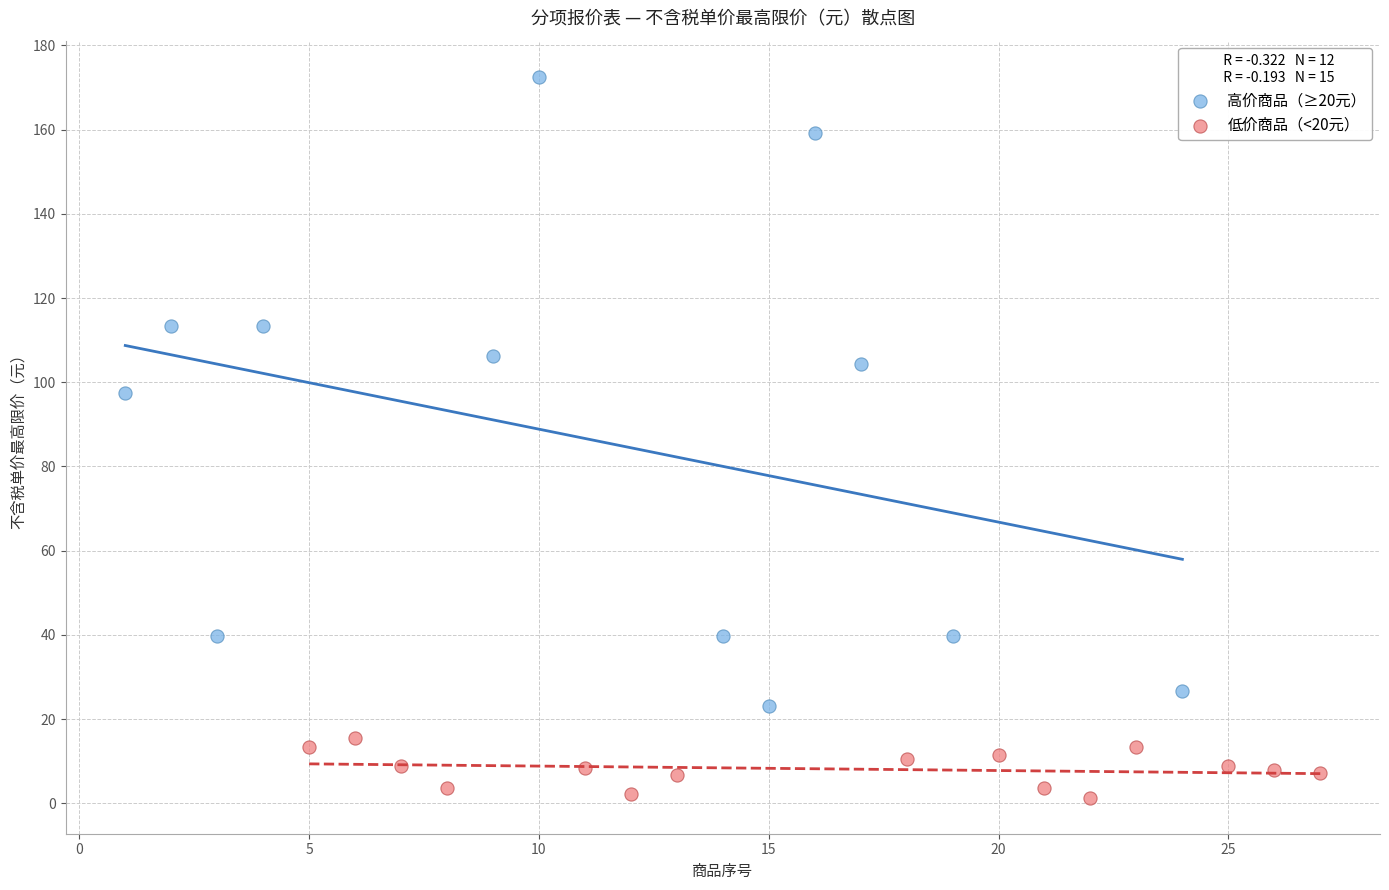

Which series reaches the minimum Y coordinate?

低价商品（<20元）